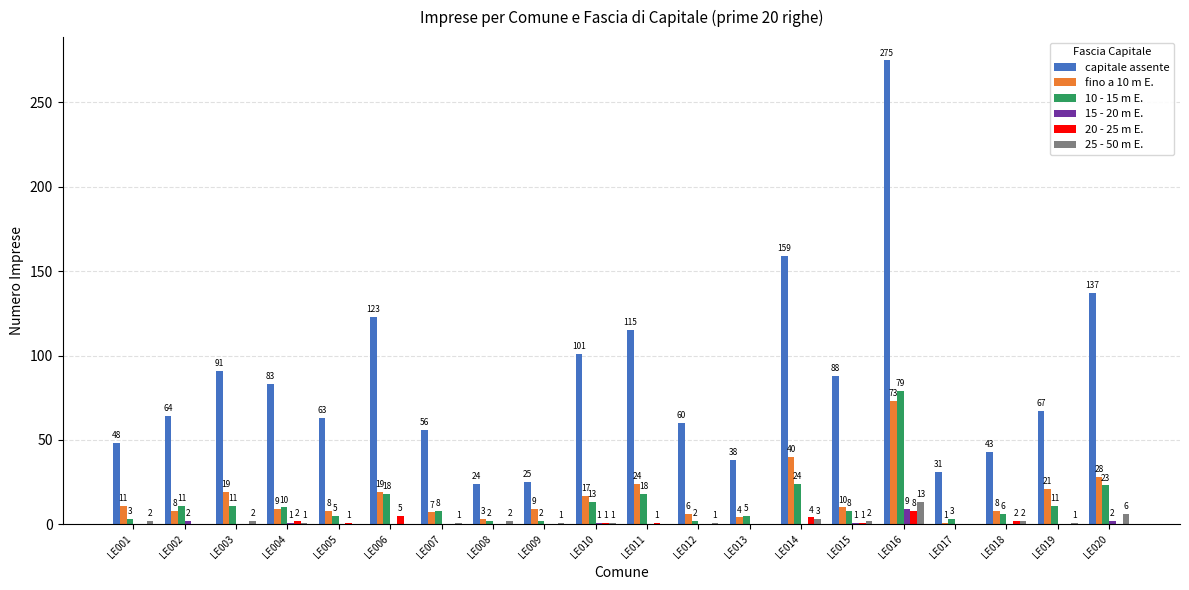

At which category is the sum across all series the highest?

LE016